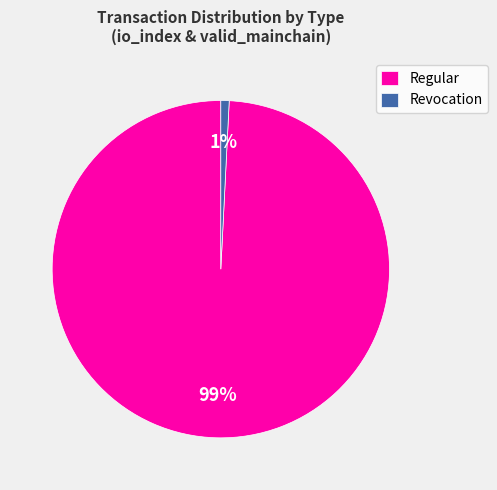

Rank the categories by value from lowest to highest.

Revocation, Regular